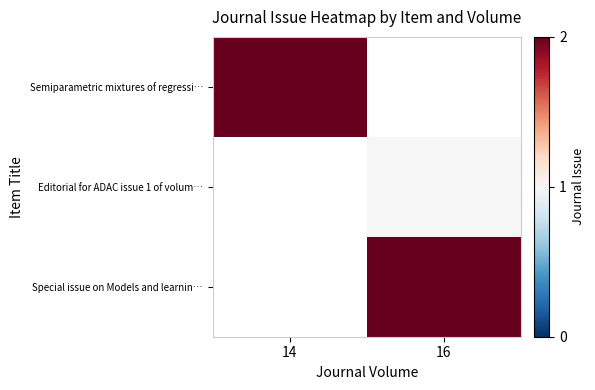

Which series has the widest spread of values?

Semiparametric mixtures of regressi…